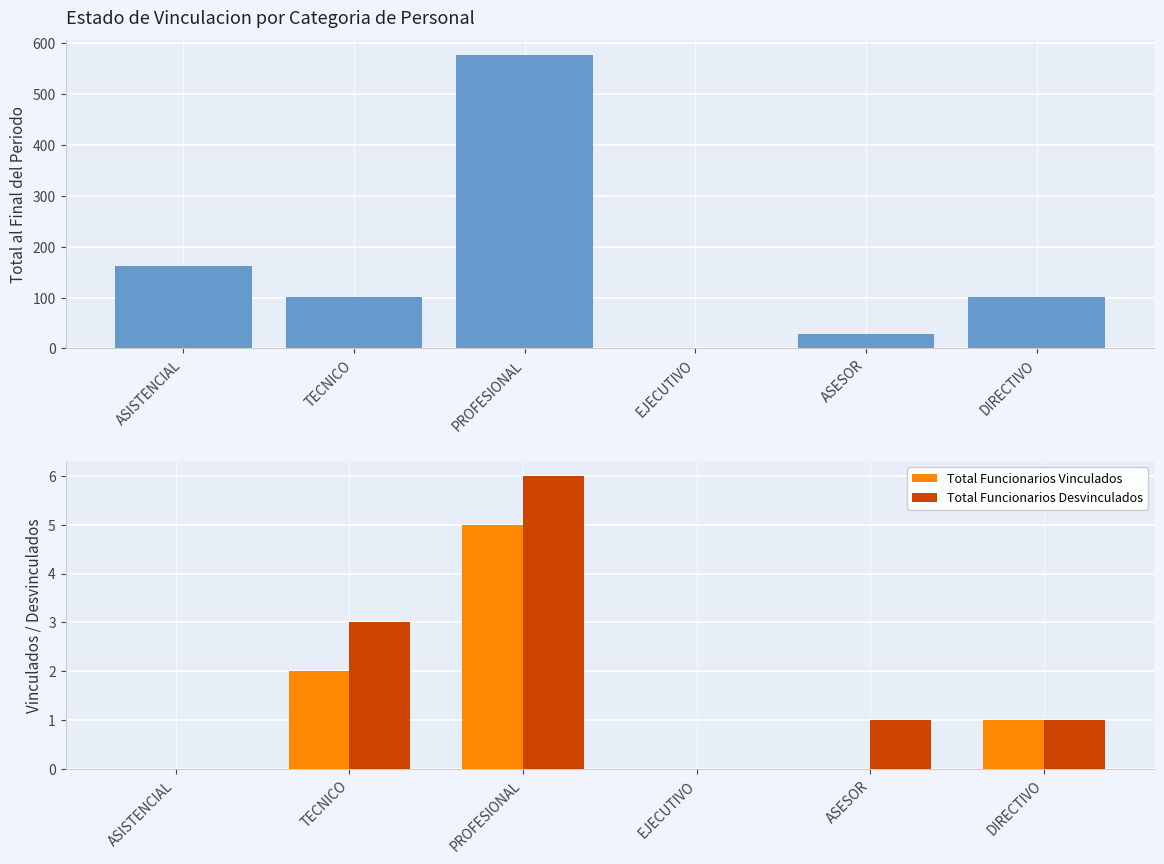

True or false: Total Funcionarios Vinculados has a value of 3 at ASISTENCIAL.

False